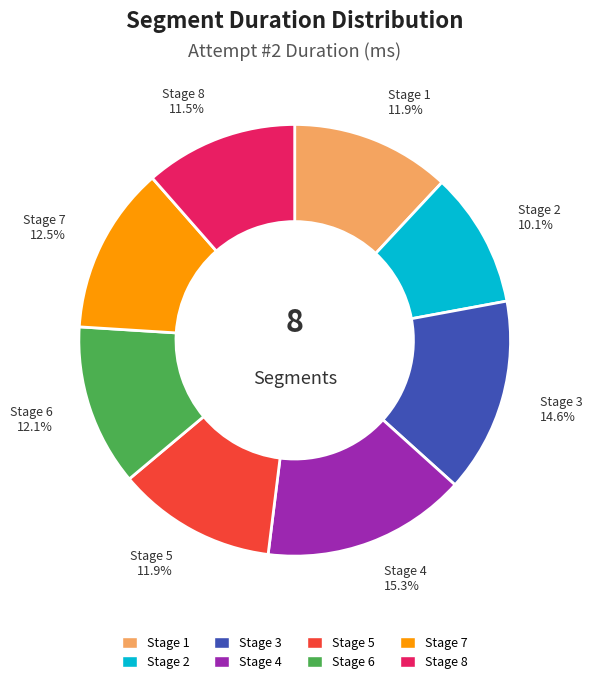

True or false: Stage 4 accounts for 8% of the total.

False